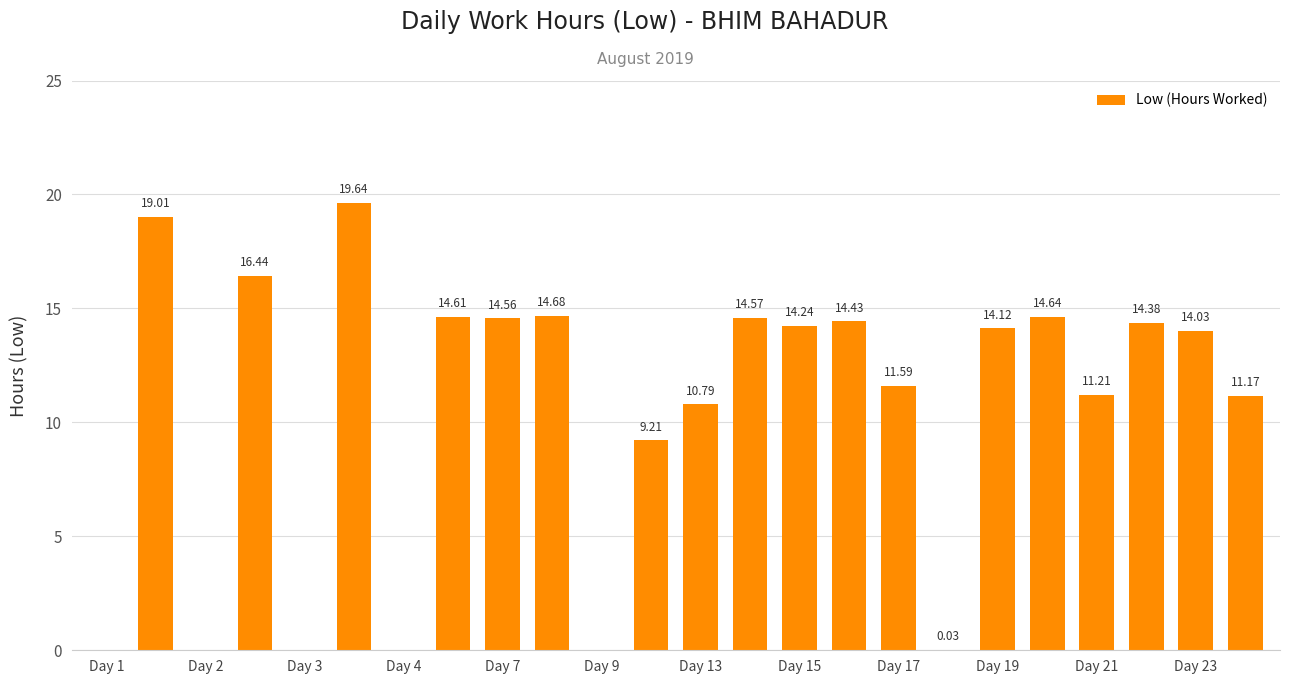

What is the difference between the maximum and second lowest values?

19.6